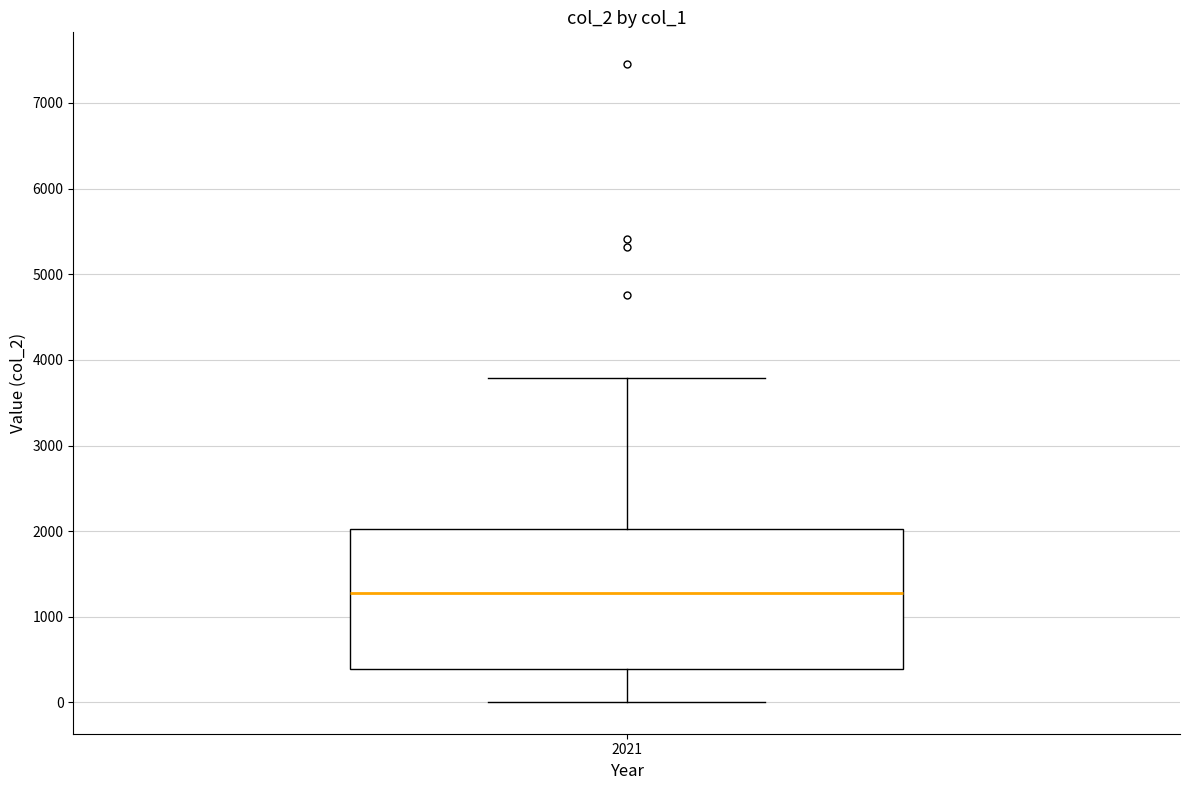

Transcribe this box plot: give where the median line is, the range the box spans, and where the two whiskers end, as read against the y-axis. The values are not printed on the chart, so give them approximately, as read against the axis.

median 1300, box 400 to 2000, whiskers 0 to 3800